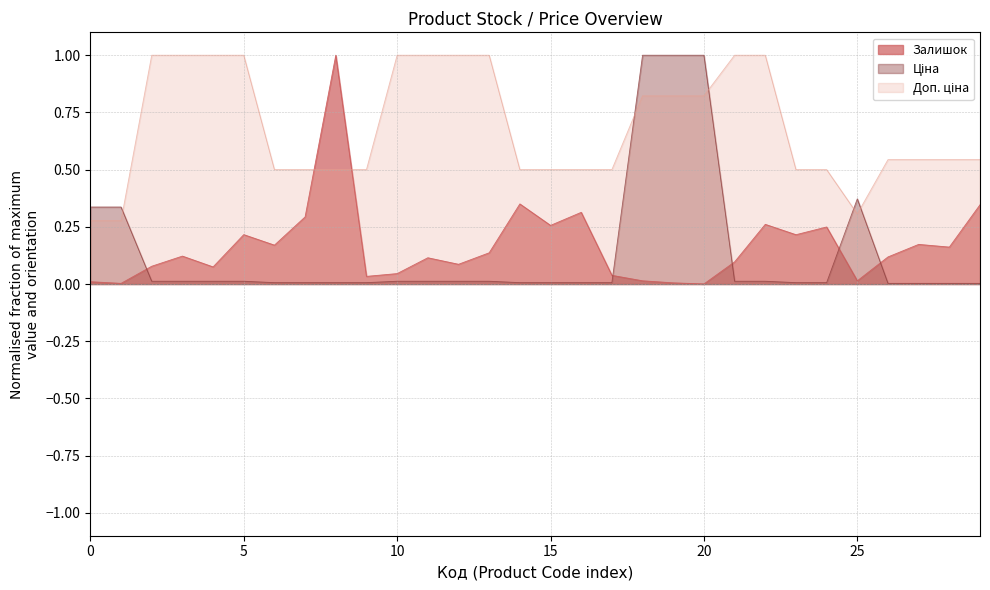

What is the difference between the highest and lowest values at 242162004?

0.5